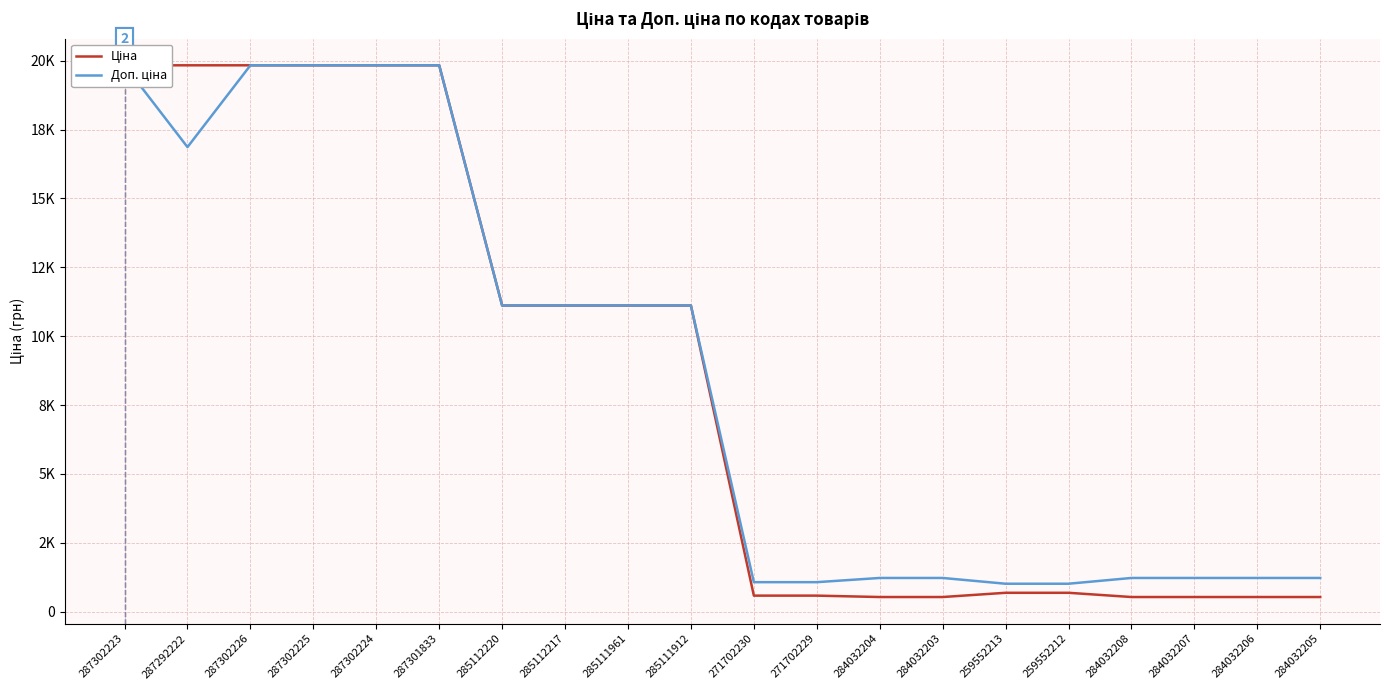

Which series has the largest total across all categories?

Доп. ціна